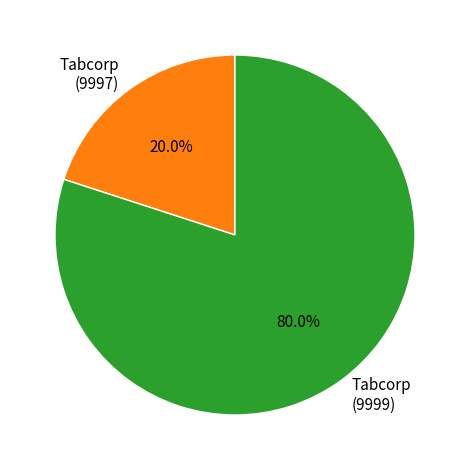

Which slice represents more than half of the pie?

Tabcorp (9999)